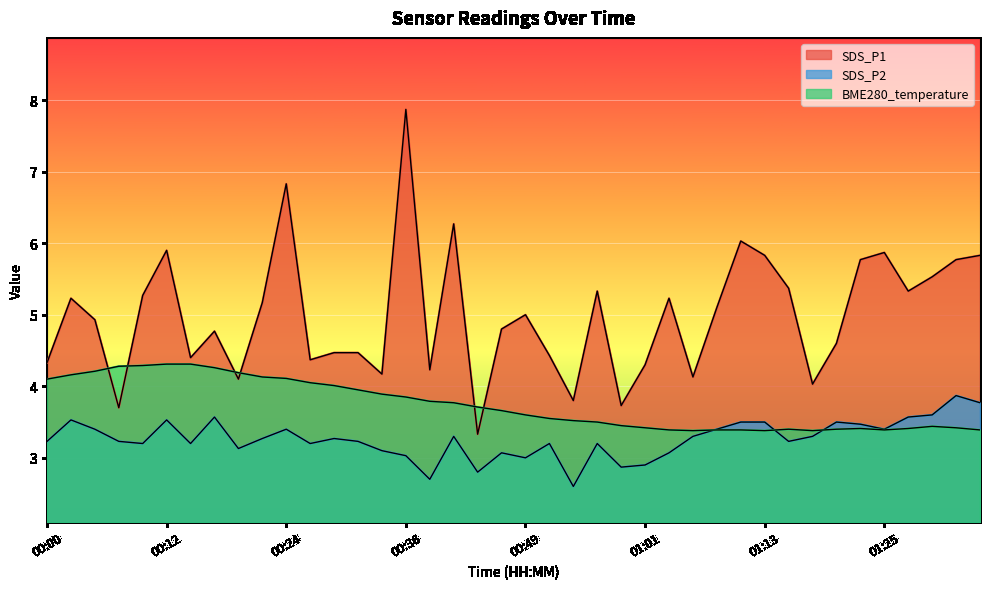

The value of SDS_P2 at 00:00 is 3.2. True or false?

True